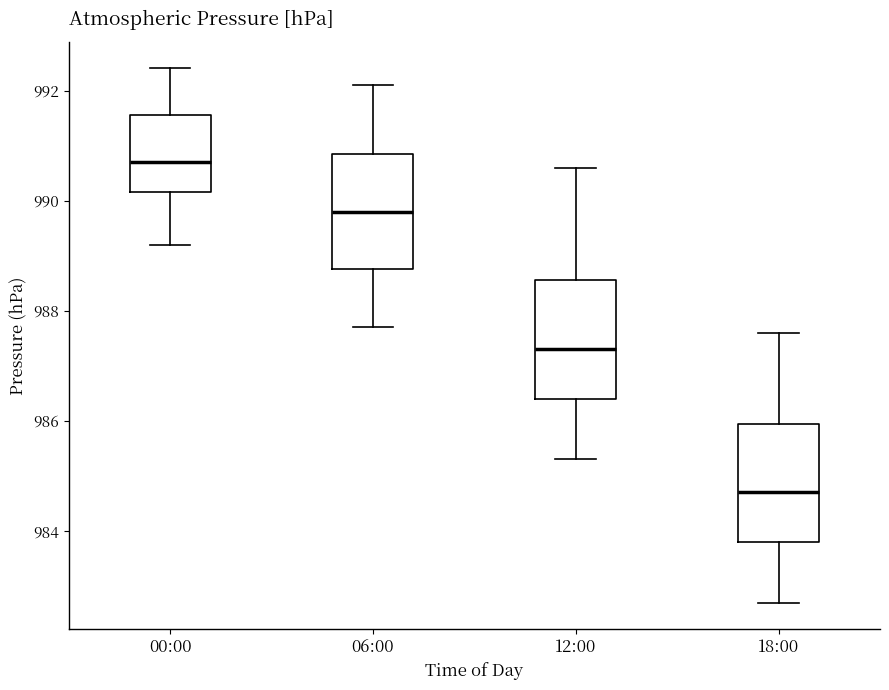

Reading left to right, transcribe this box plot: for each box, give where its median line is, the range the box spans, and where its two whiskers end, as read against the y-axis. The values are not printed on the chart, so give them approximately, as read against the axis.

00:00: median 990.8, box 990.2 to 991.6, whiskers 989.2 to 992.4
06:00: median 989.8, box 988.8 to 990.8, whiskers 987.8 to 992.2
12:00: median 987.4, box 986.4 to 988.6, whiskers 985.4 to 990.6
18:00: median 984.8, box 983.8 to 986.0, whiskers 982.8 to 987.6